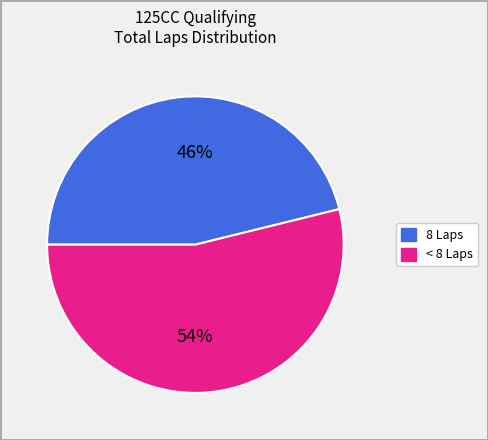

Is there any slice that represents more than half of the pie?

Yes